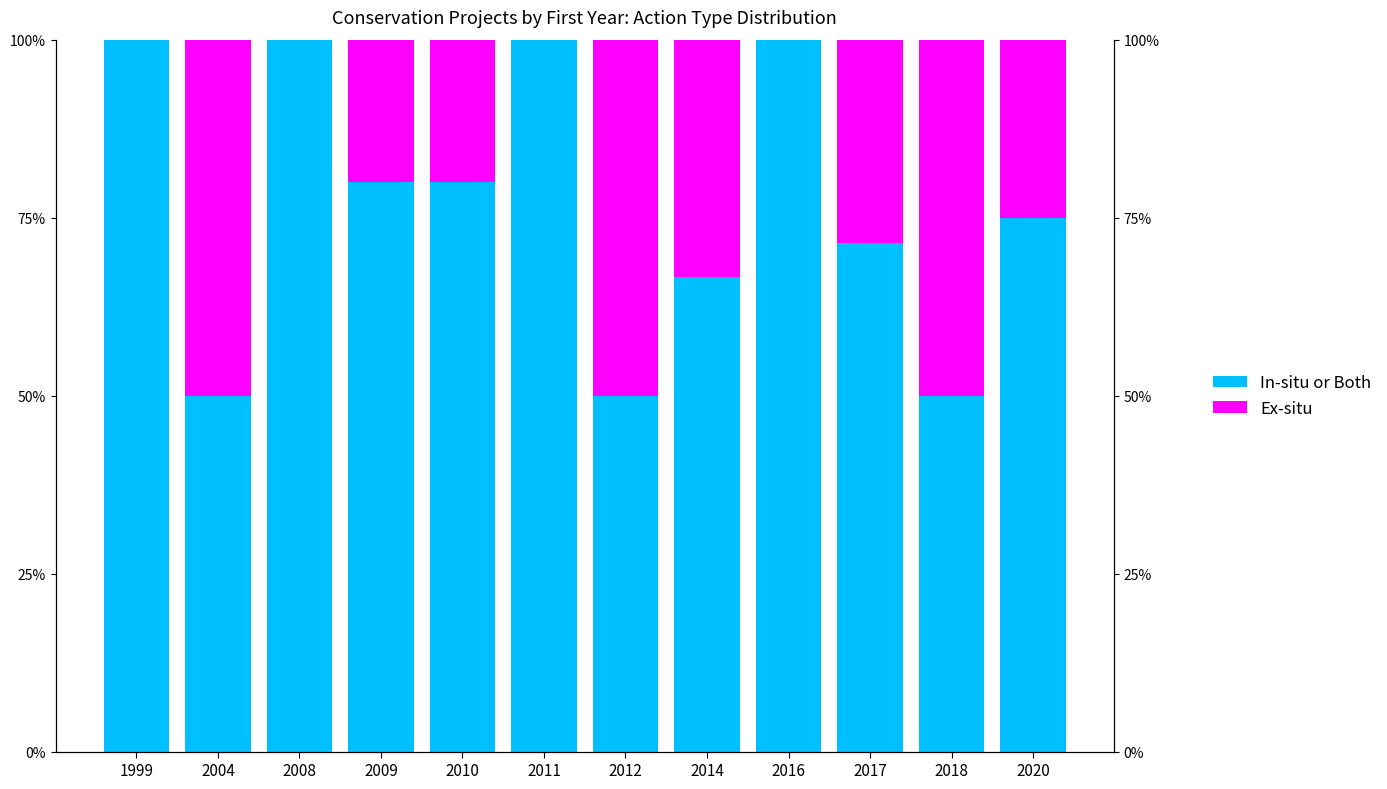

Rank the series at 2011 from highest to lowest value.

In-situ or Both, Ex-situ